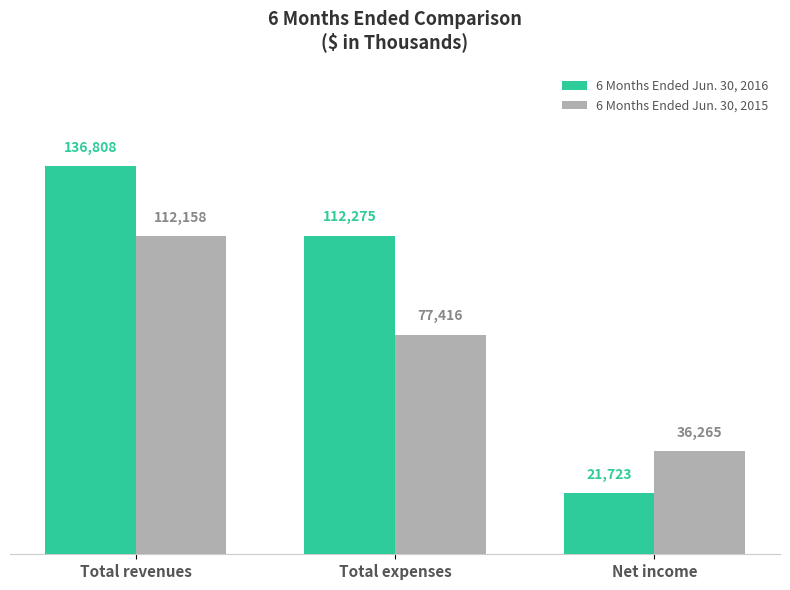

Reading left to right, list all the values displayed in this chart.

6 Months Ended Jun. 30, 2016: Total revenues=136808	Total expenses=112275	Net income=21723
6 Months Ended Jun. 30, 2015: Total revenues=112158	Total expenses=77416	Net income=36265